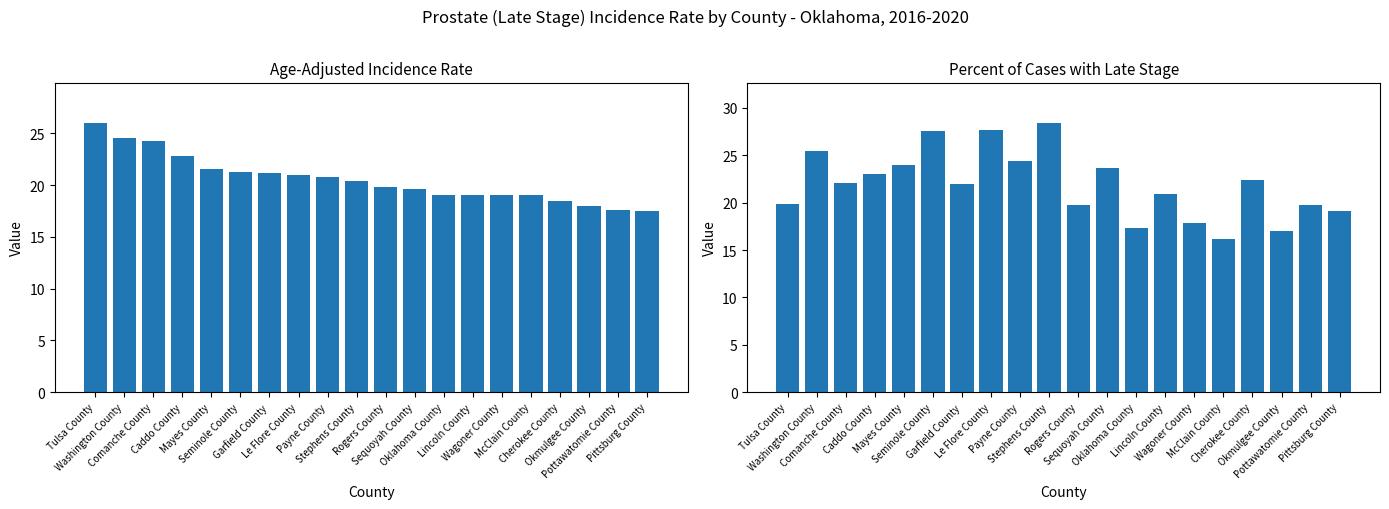

List the series in order of their peak value, lowest first.

Age-Adjusted Incidence Rate, Percent Late Stage